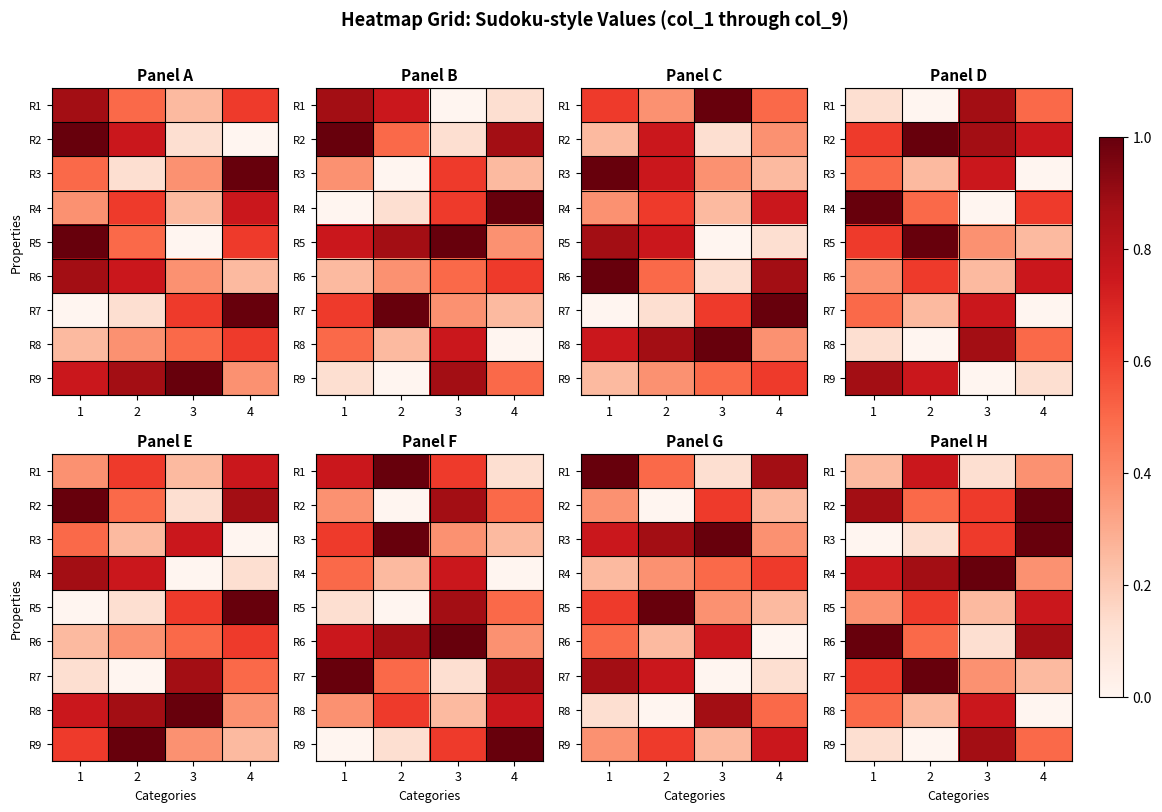

What is the approximate value of R3 at 3?

0.6